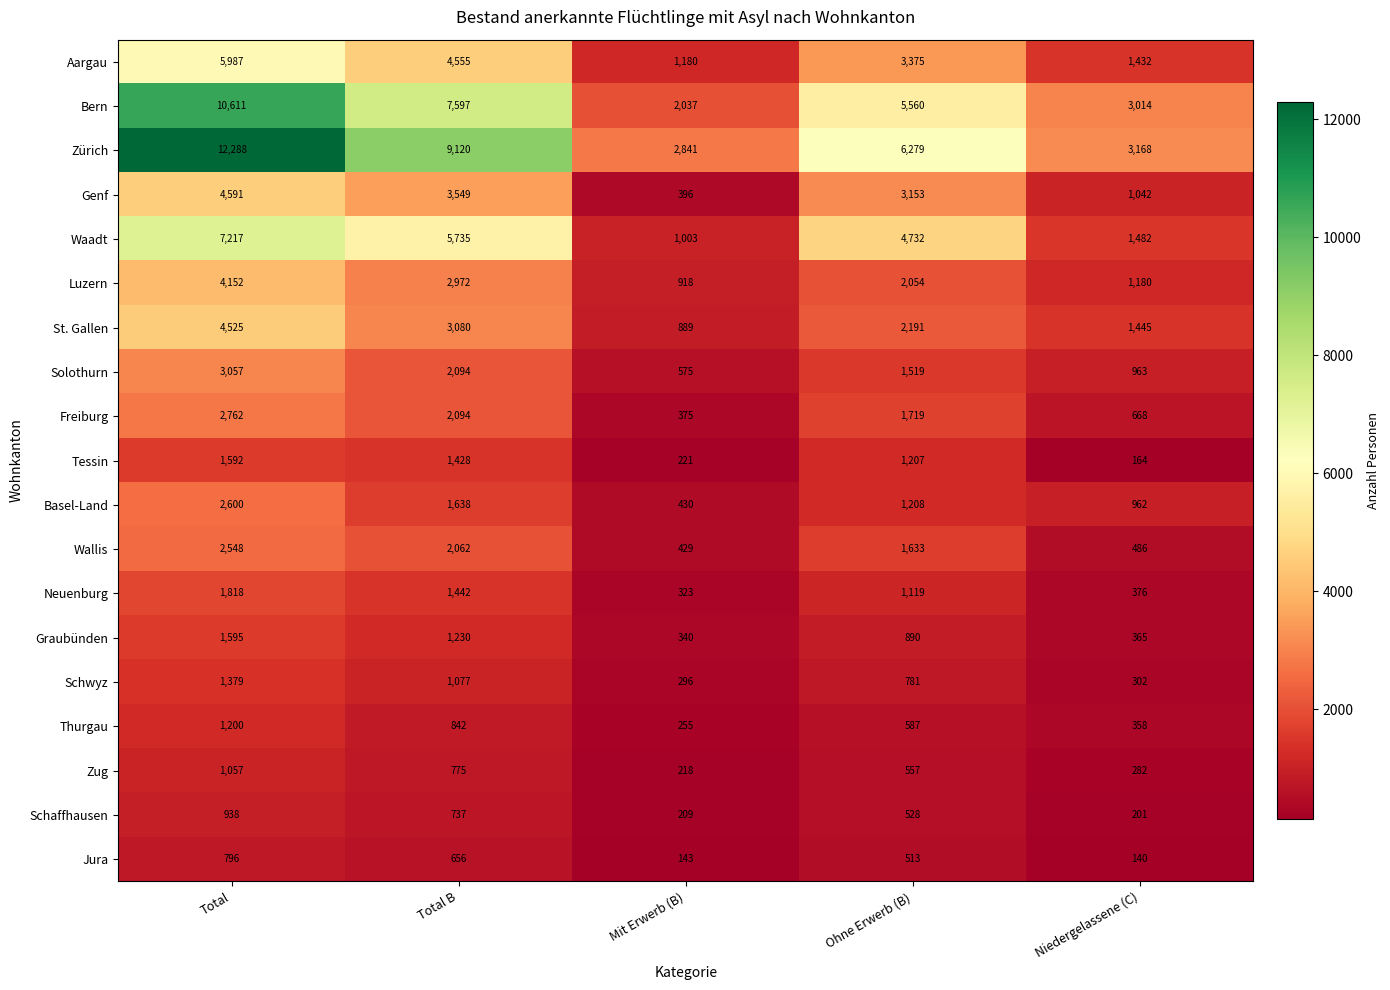

The Freiburg series shows 668 at Niedergelassene (C). True or false?

True